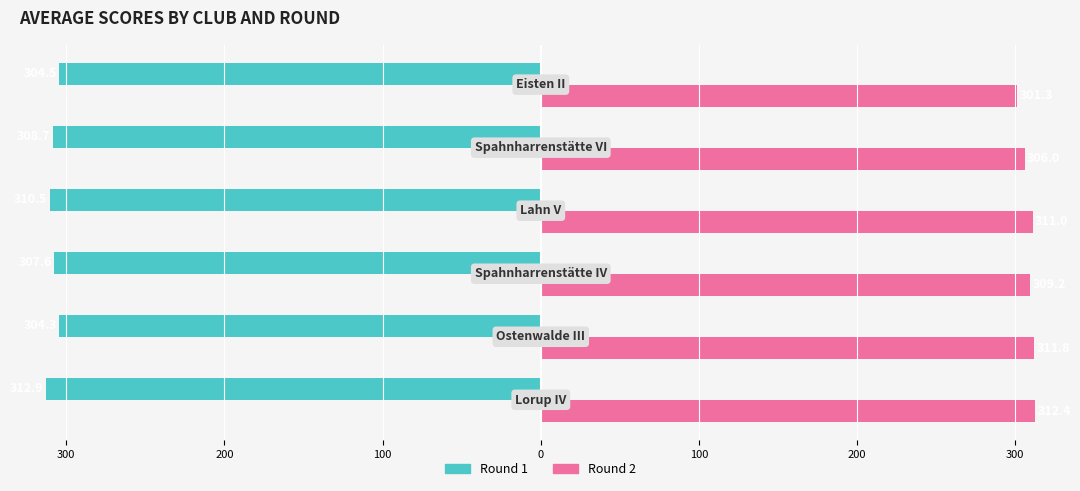

What are all the series names shown in the legend?

Round 1, Round 2